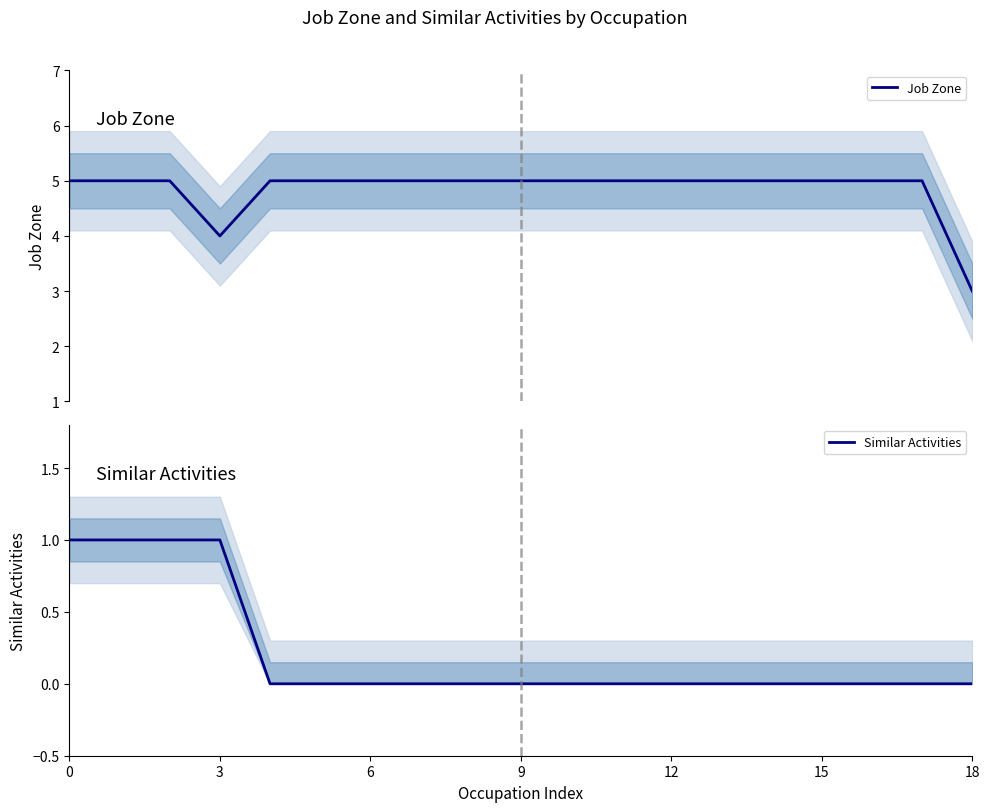

Is it true that Job Zone equals 5 at 14?

True